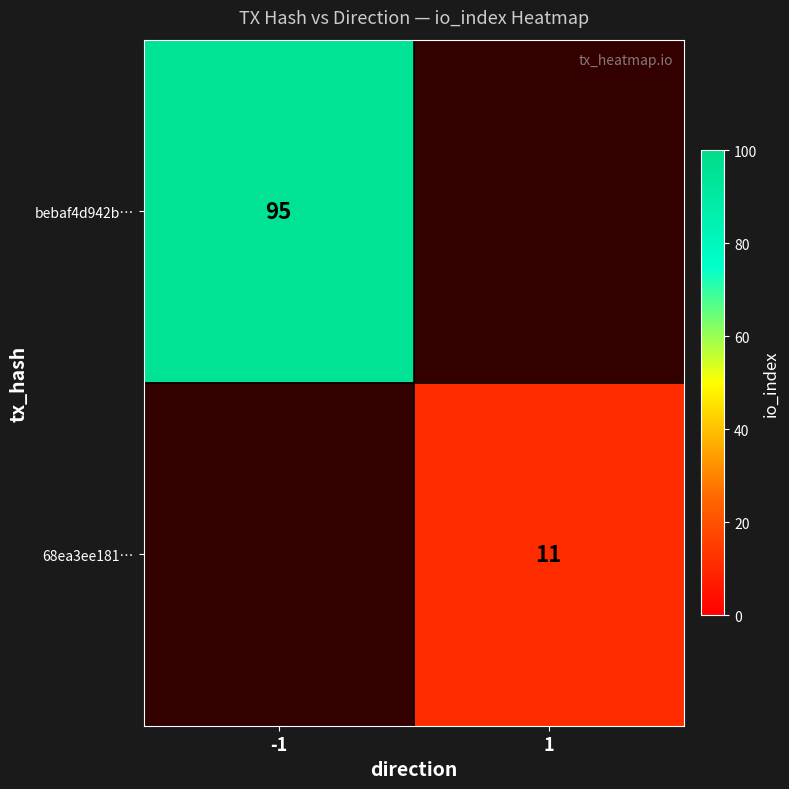

Count the number of categories in the chart.

2